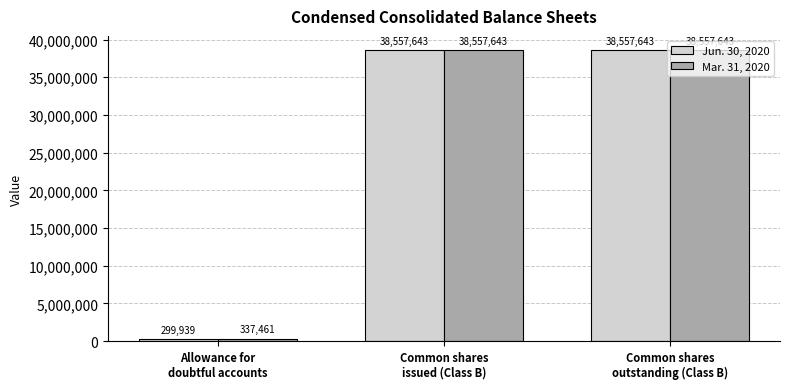

Which series has the largest range (max minus min)?

Jun. 30, 2020